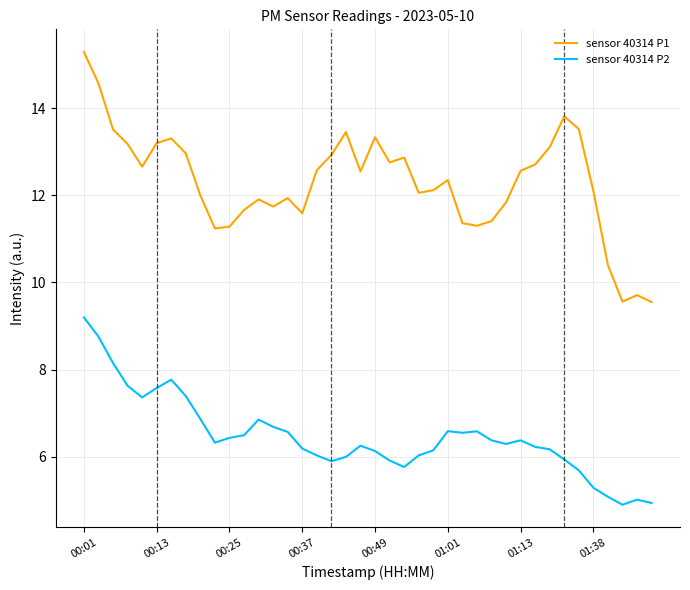

What is the smallest value displayed?

4.9